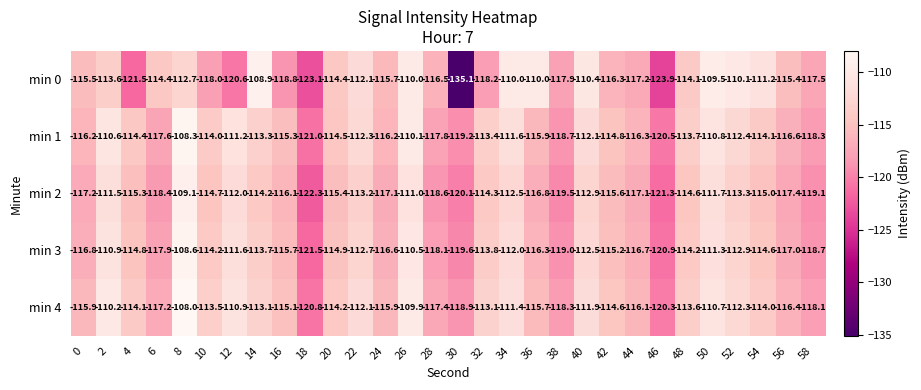

At which label does min 0 reach its minimum?

30